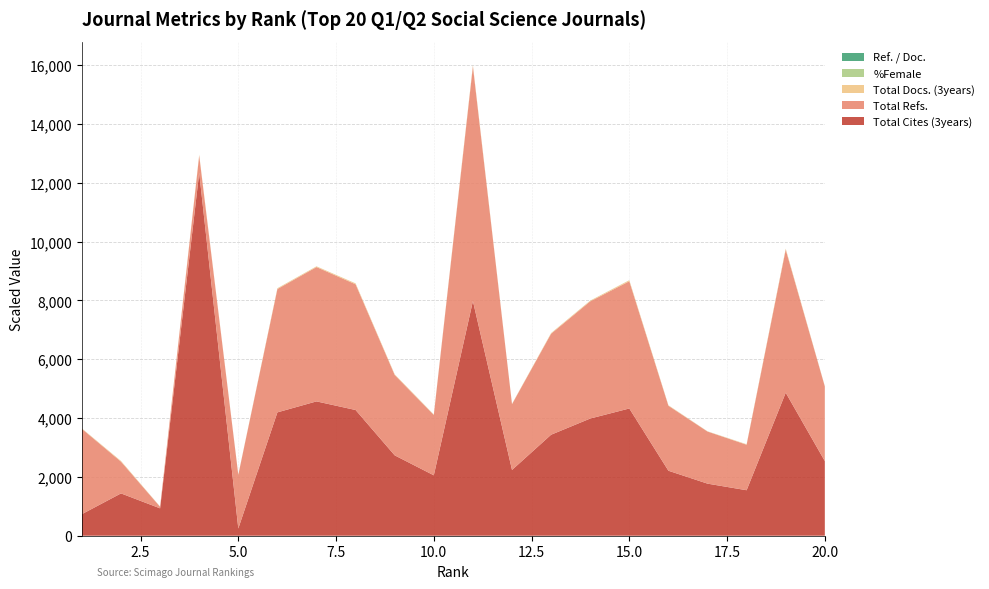

Reading left to right, list all the values displayed in this chart.

Total Docs. (3years): 1=124	2=220	3=76	4=283	5=64	6=240	7=236	8=298	9=204	10=123	11=409	12=87	13=207	14=230	15=338	16=147	17=64	18=149	19=333	20=94
Ref. / Doc.: 1=37	2=24	3=28	4=21	5=20	6=64	7=27	8=25	9=24	10=68	11=90	12=47	13=32	14=43	15=47	16=53	17=61	18=45	19=52	20=55
%Female: 1=43	2=41	3=63	4=21	5=82	6=54	7=60	8=41	9=56	10=60	11=45	12=53	13=68	14=81	15=59	16=44	17=62	18=50	19=52	20=55
Total Cites (3years): 1=734	2=1439	3=931	4=12341	5=245	6=4195	7=4568	8=4275	9=2733	10=2054	11=7980	12=2237	13=3435	14=3985	15=4327	16=2210	17=1771	18=1547	19=4864	20=2538
Total Refs.: 1=2900	2=1080	3=52	4=587	5=1825	6=4195	7=4568	8=4275	9=2733	10=2054	11=7980	12=2237	13=3435	14=3985	15=4327	16=2210	17=1771	18=1547	19=4864	20=2538